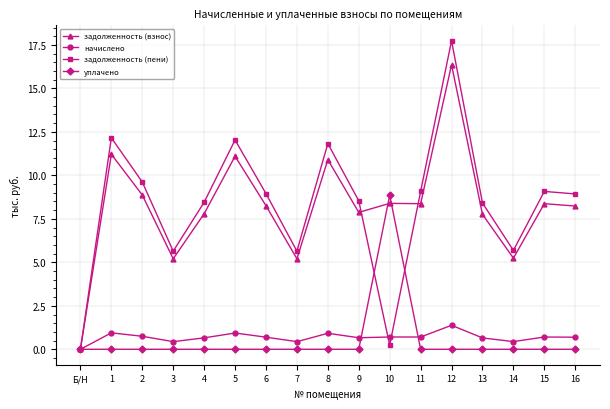

What is the maximum value for уплачено?

8.9